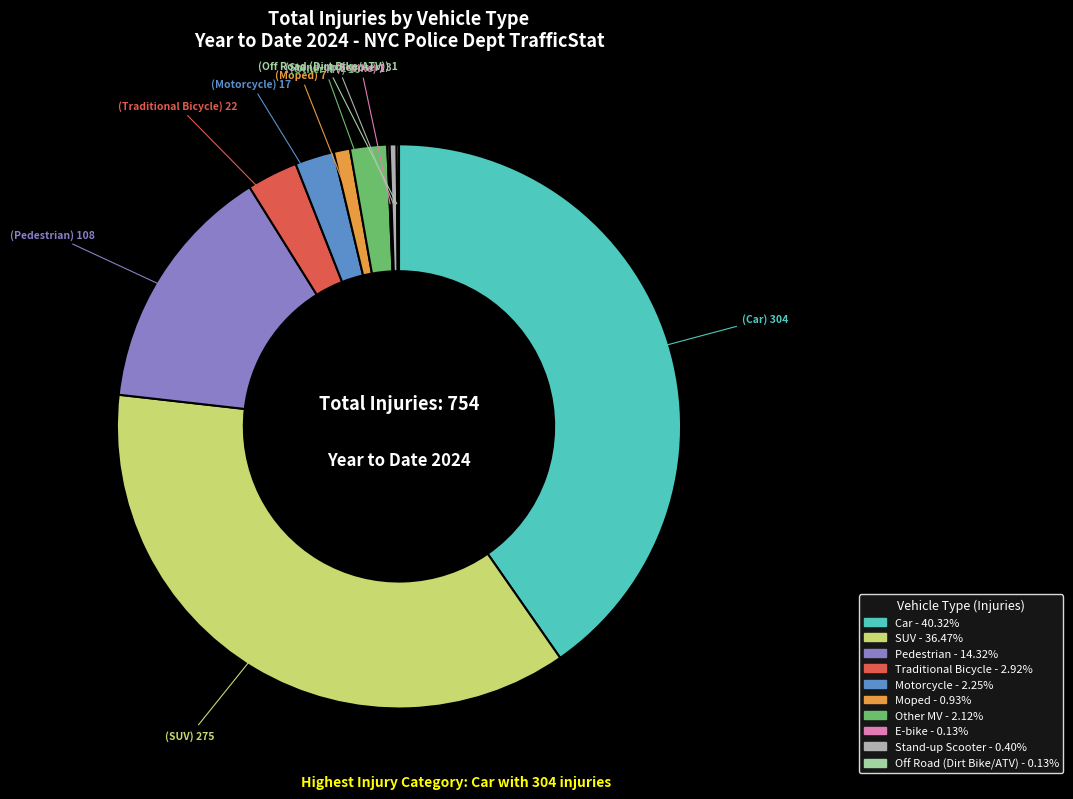

What is the ratio of the value at Moped to the value at Motorcycle?

0.4